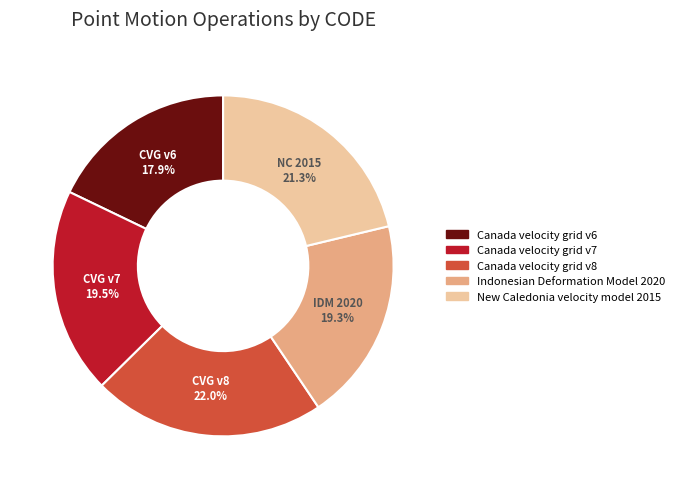

Does Canada velocity grid v6 represent more than half of the total?

No